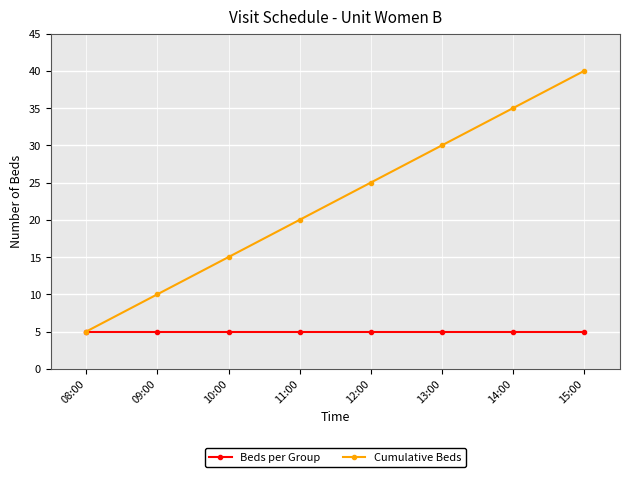

Does the chart have visible grid lines?

Yes